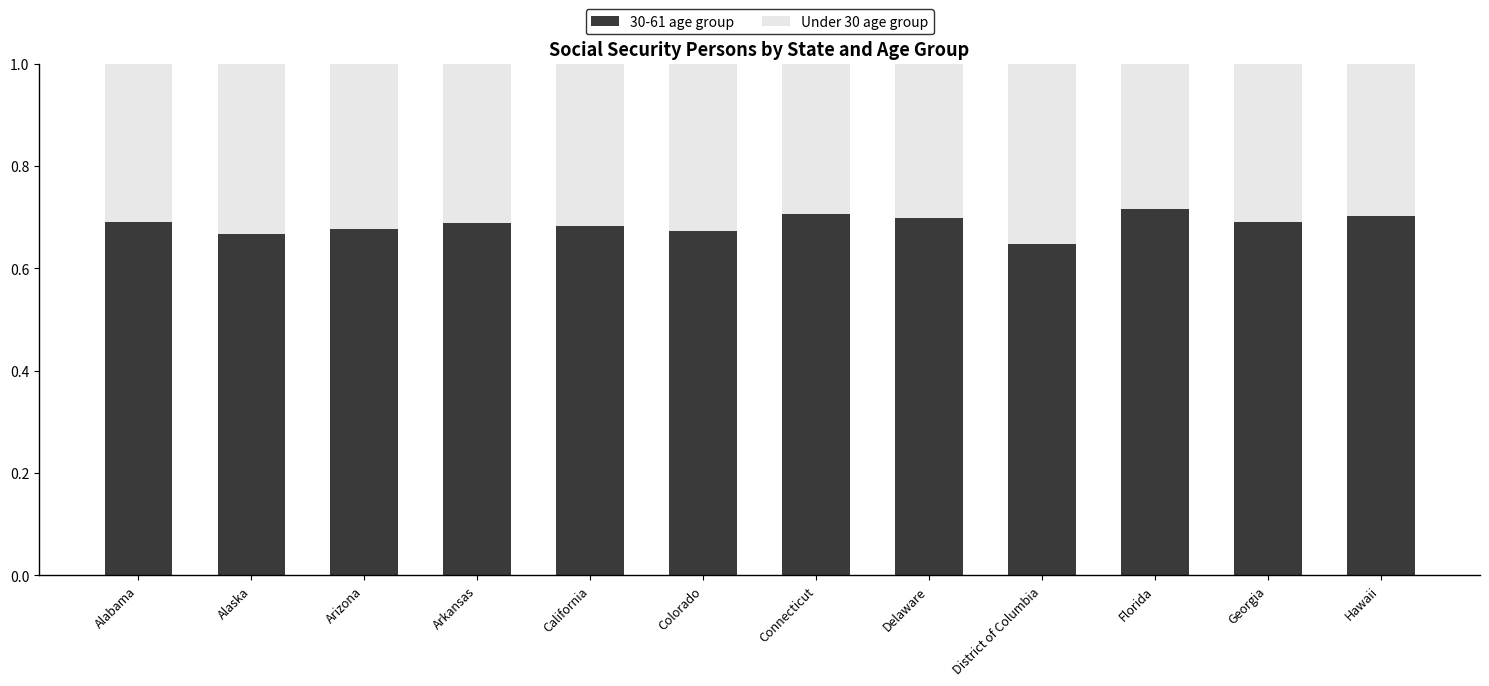

What is the total value across all series at Arkansas?

1.0